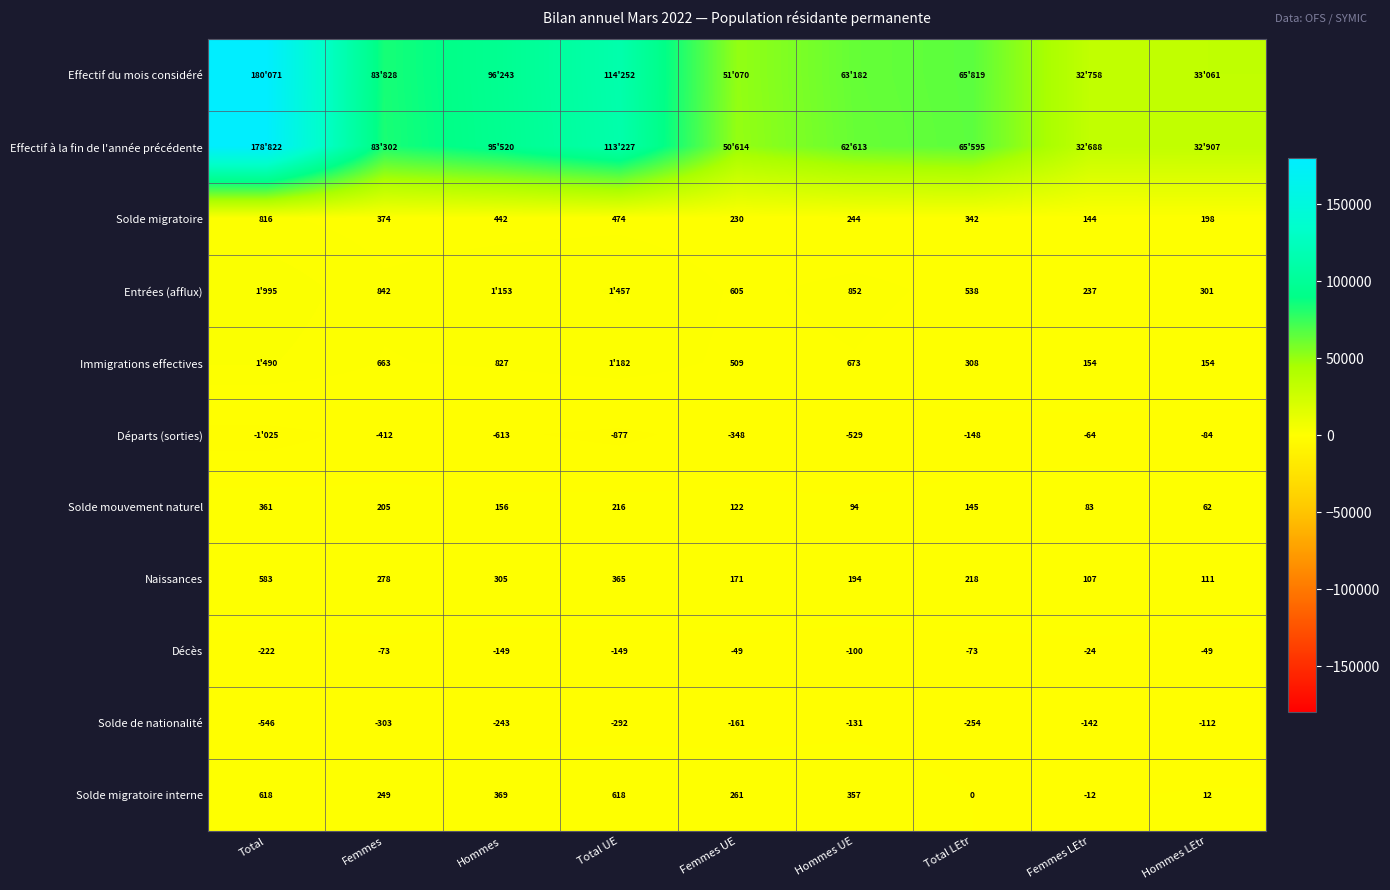

The Solde migratoire series shows 198 at Hommes LEtr. True or false?

True